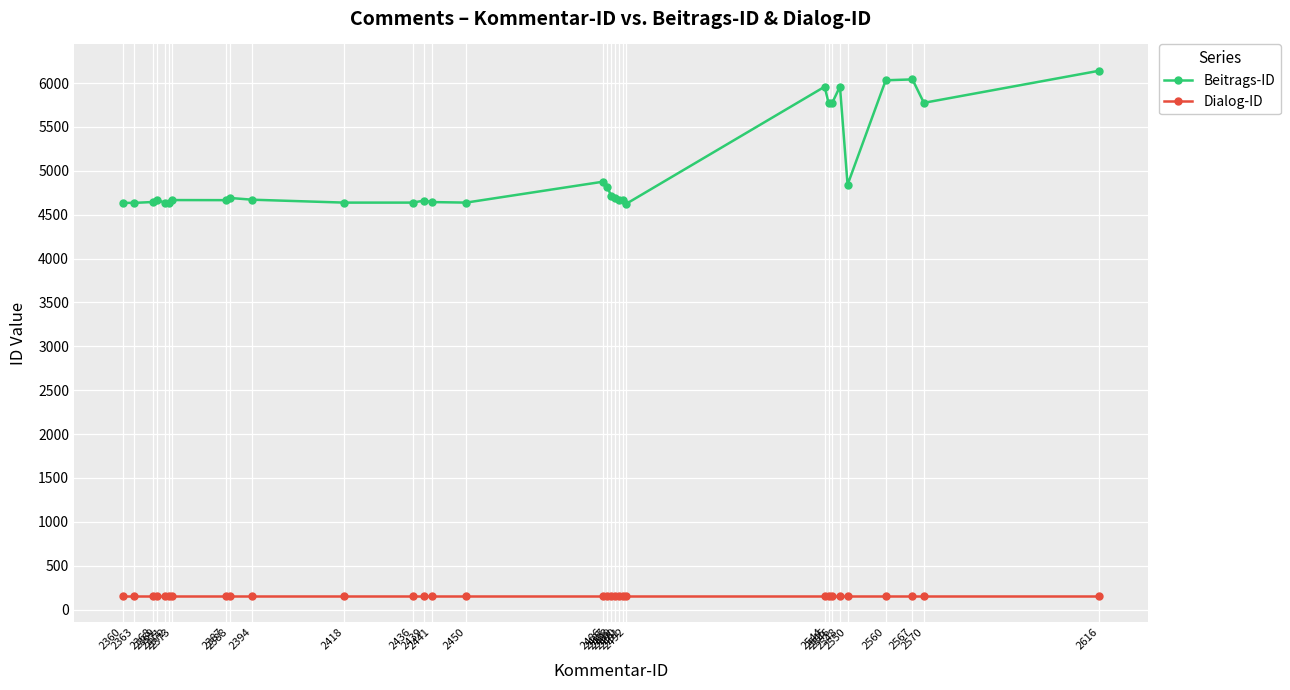

What is the total value across all series at 2546?

5932